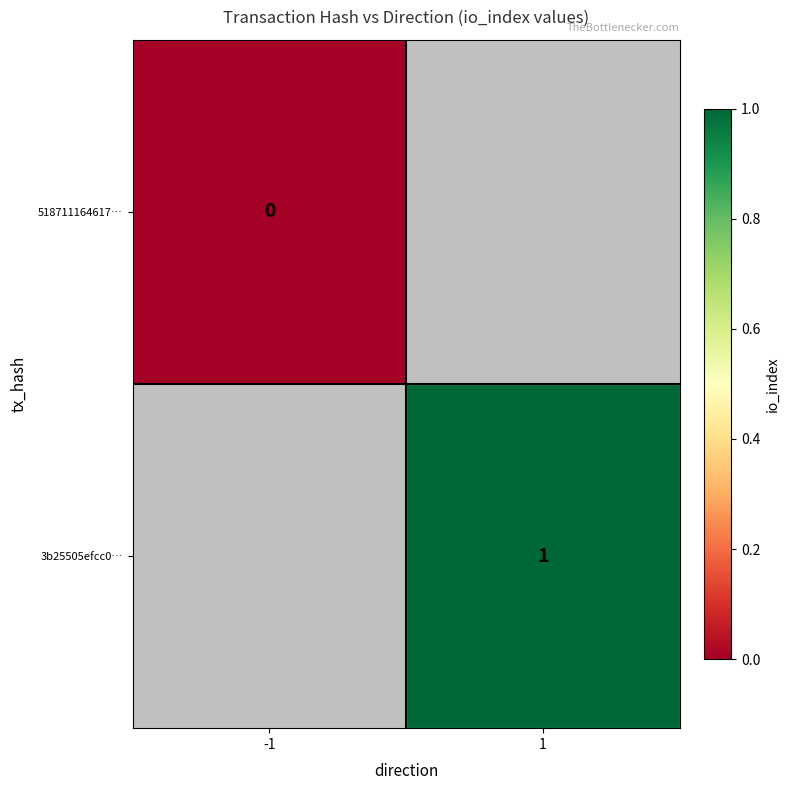

Is it true that 518711164617… equals 0.0 at -1?

True